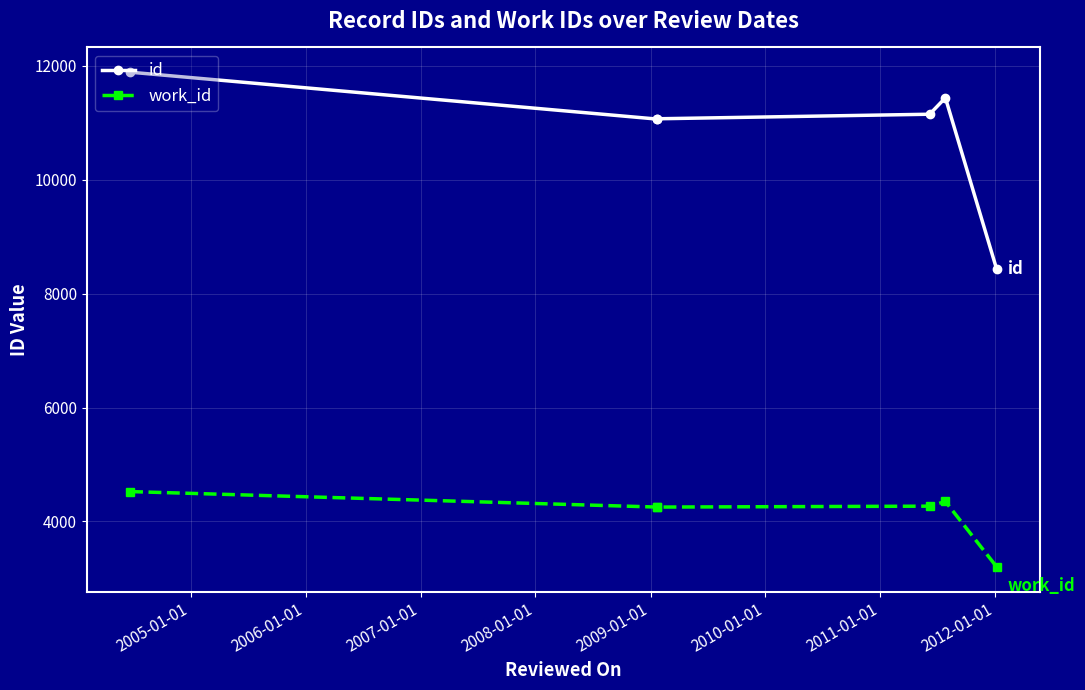

Is the value of work_id at 2005-01-01 greater than the value of id at 2008-01-01?

No